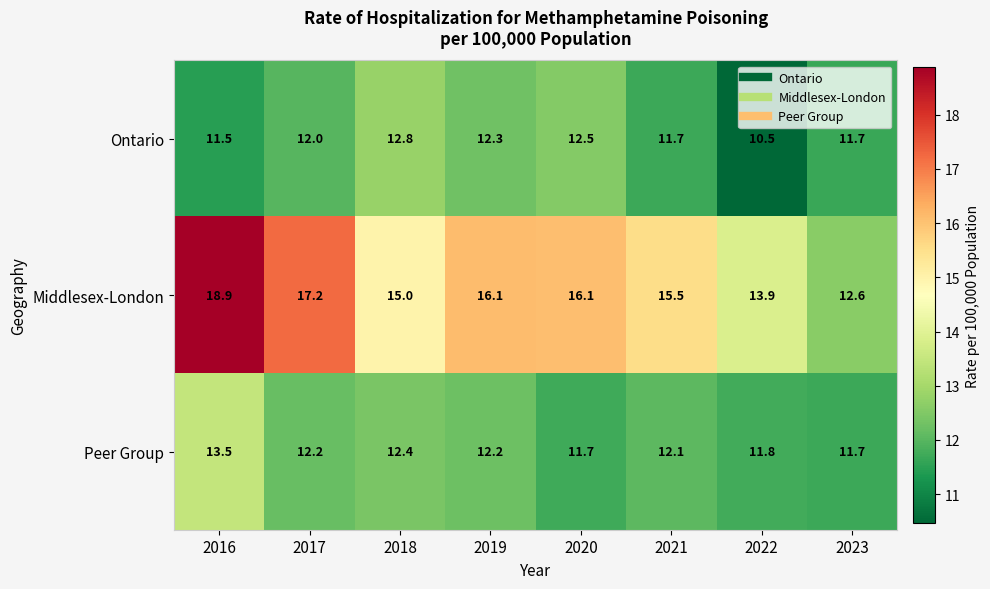

Reading left to right, transcribe all the data shown in this chart.

Ontario: 2016=11.5	2017=12.0	2018=12.8	2019=12.3	2020=12.5	2021=11.7	2022=10.5	2023=11.7
Middlesex-London: 2016=18.9	2017=17.2	2018=15.0	2019=16.1	2020=16.1	2021=15.5	2022=13.9	2023=12.6
Peer Group: 2016=13.5	2017=12.2	2018=12.4	2019=12.2	2020=11.7	2021=12.1	2022=11.8	2023=11.7